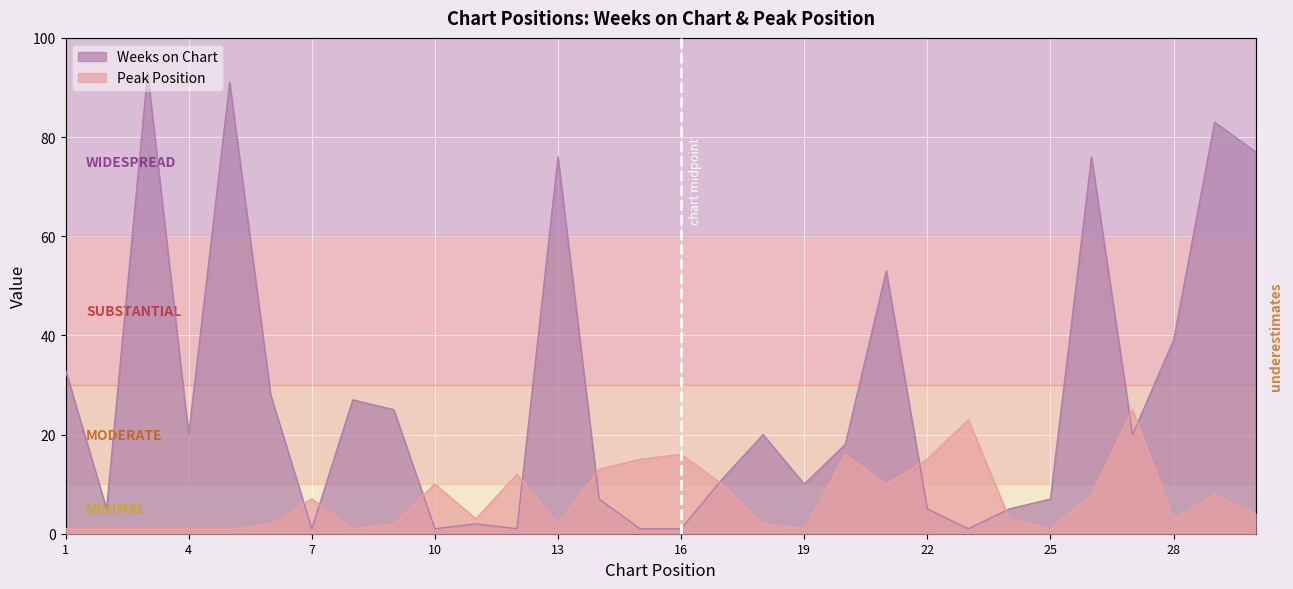

Reading right to left, transcribe all the data shown in this chart.

Weeks on Chart: 30=77	29=83	28=39	27=20	26=76	25=7	24=5	23=1	22=5	21=53	20=18	19=10	18=20	17=11	16=1	15=1	14=7	13=76	12=1	11=2	10=1	9=25	8=27	7=1	6=28	5=91	4=20	3=93	2=5	1=33
Peak Position: 30=4	29=8	28=3	27=25	26=8	25=1	24=3	23=23	22=15	21=10	20=16	19=1	18=2	17=10	16=16	15=15	14=13	13=2	12=12	11=3	10=10	9=2	8=1	7=7	6=2	5=1	4=1	3=1	2=1	1=1